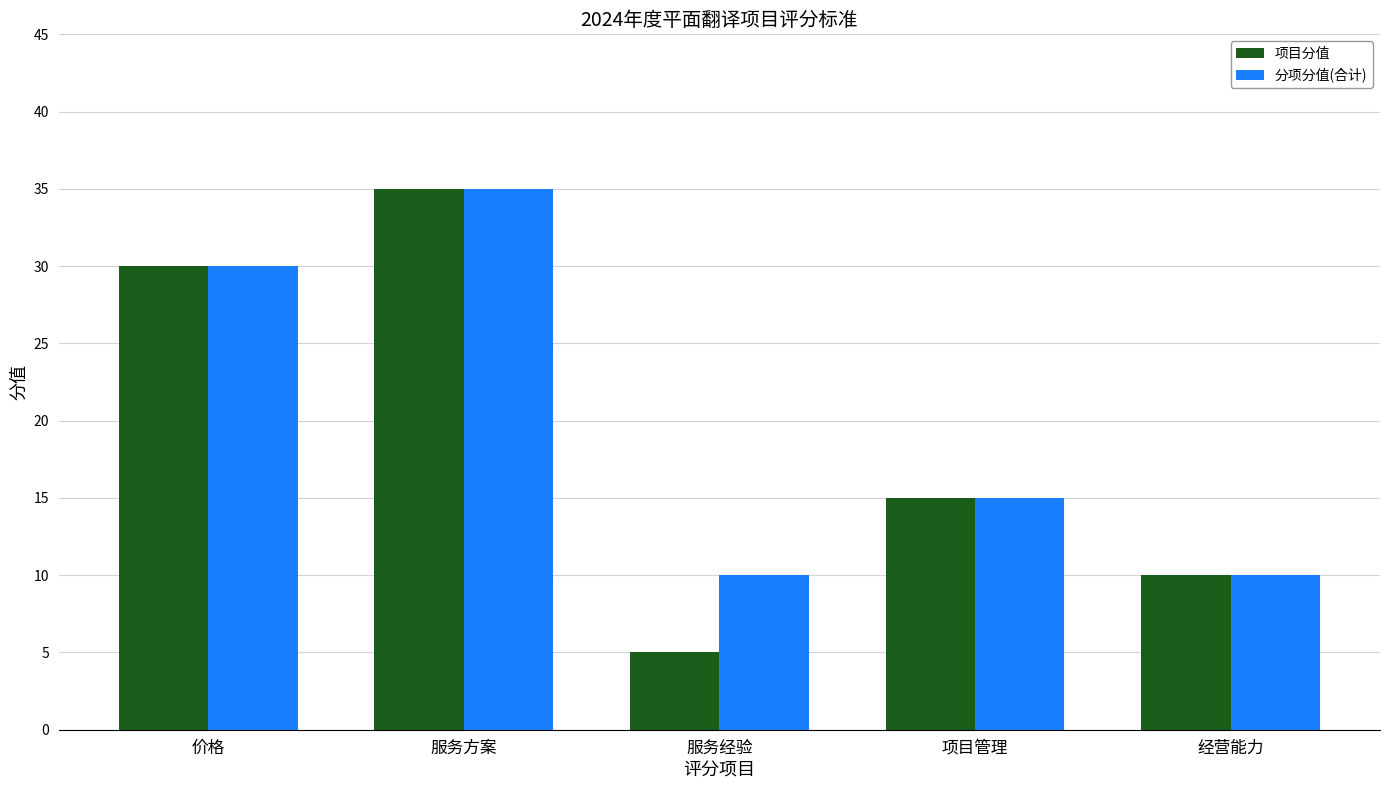

What is the total value across all series at 经营能力?

20